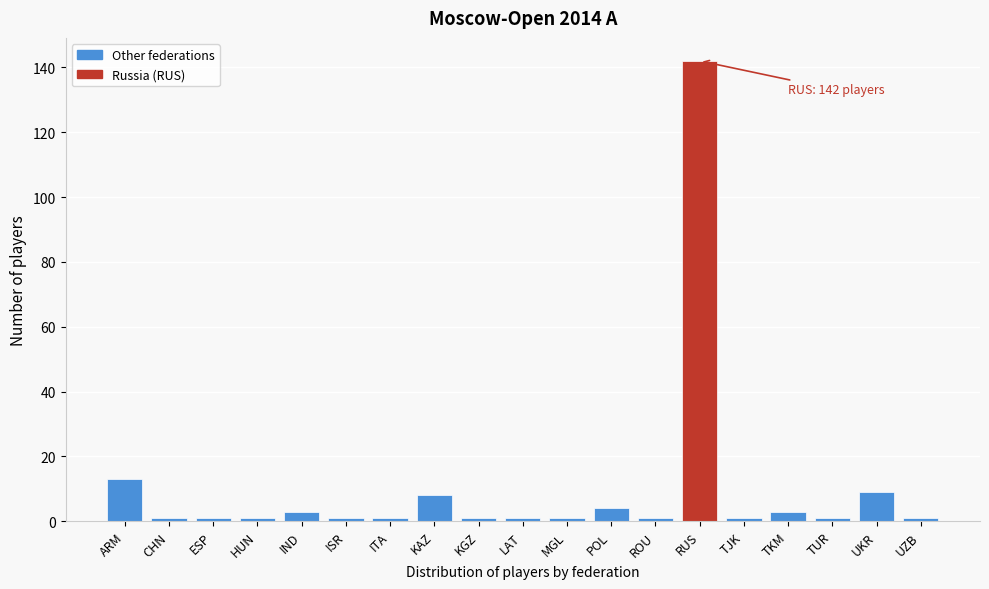

Reading left to right, transcribe all the data shown in this chart.

13	1	1	1	3	1	1	8	1	1	1	4	1	142	1	3	1	9	1